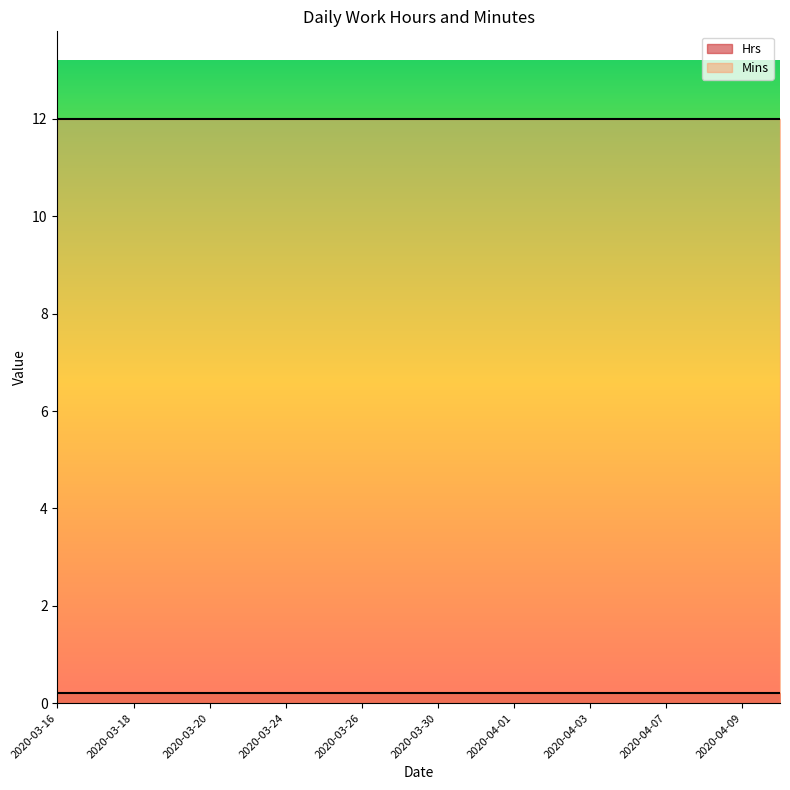

List the series in order of their overall mean, highest first.

Mins, Hrs